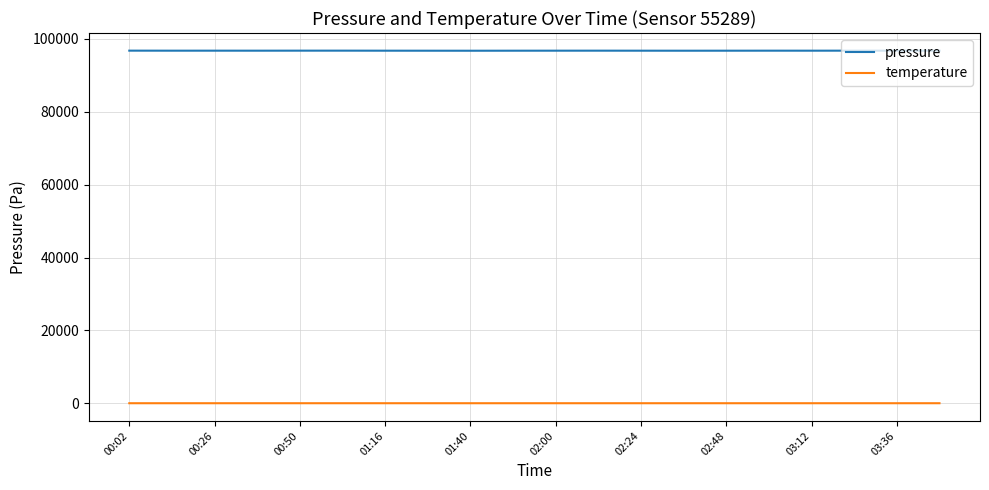

Which series has the largest range (max minus min)?

pressure